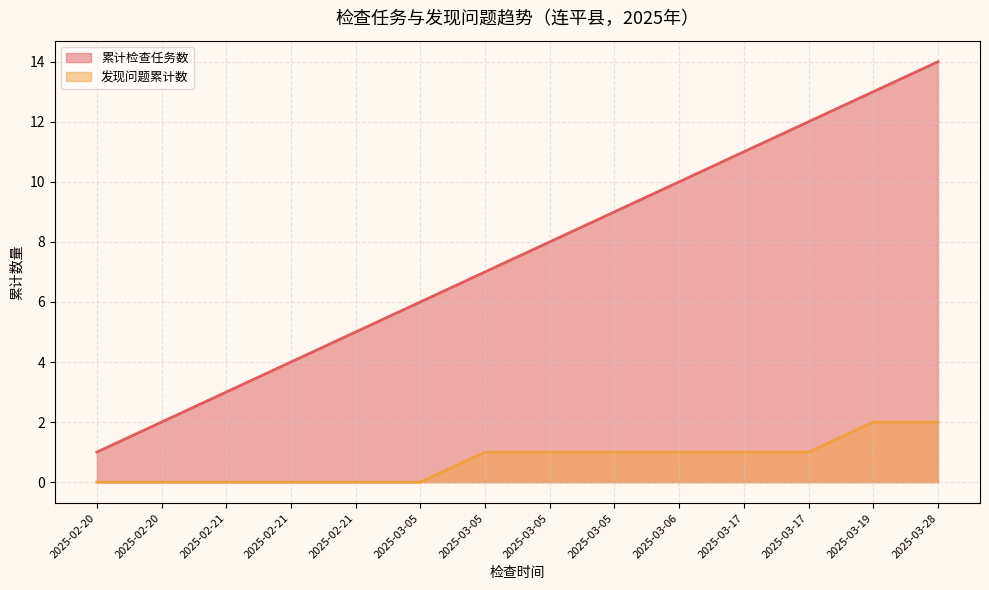

Reading right to left, what are all the values shown in this chart?

累计检查任务数: 14	13	12	11	10	9	8	7	6	5	4	3	2	1
发现问题累计数: 2	2	1	1	1	1	1	1	0	0	0	0	0	0